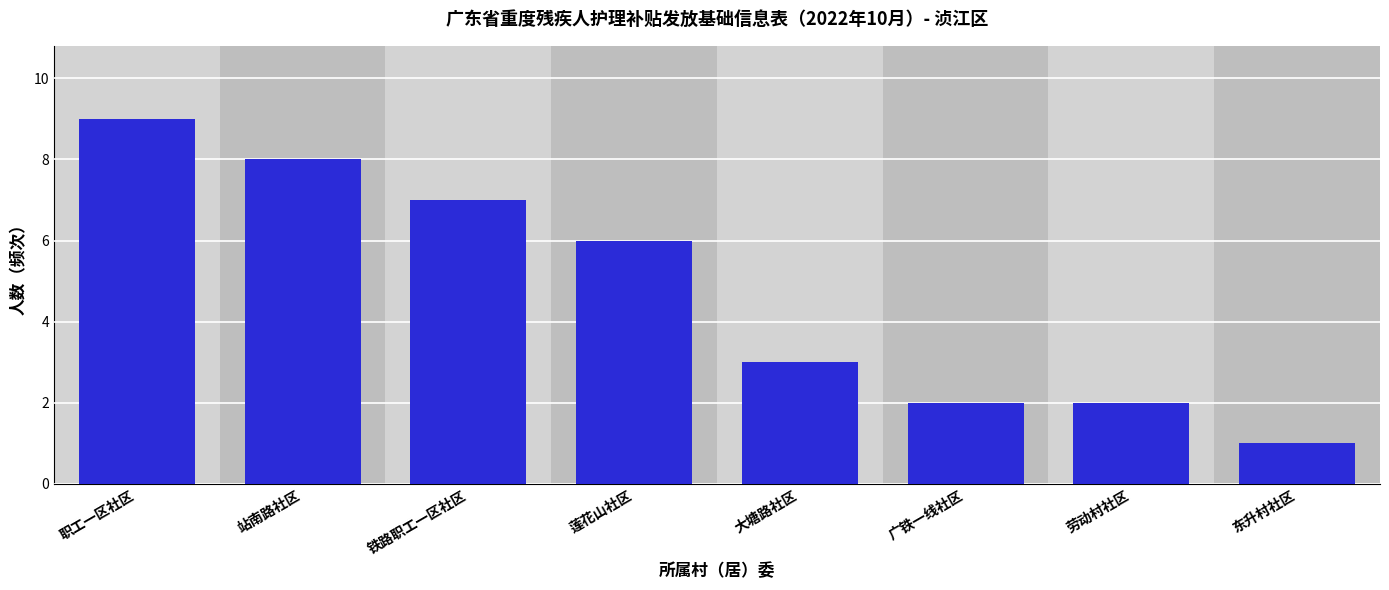

Reading left to right, extract all data points from this chart.

职工一区社区=9	站南路社区=8	铁路职工一区社区=7	莲花山社区=6	大塘路社区=3	广铁一线社区=2	劳动村社区=2	东升村社区=1